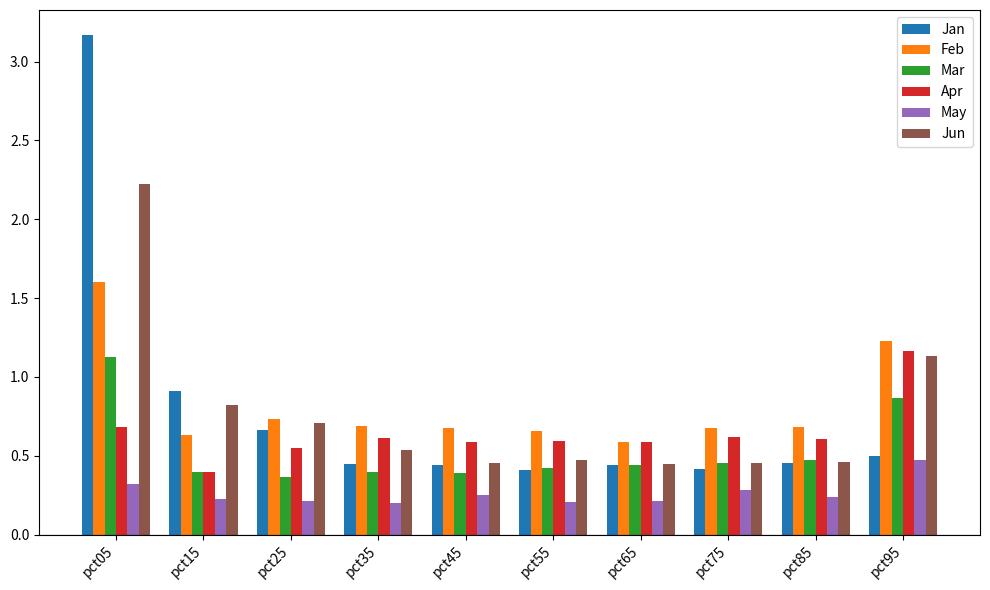

Is it true that Jun equals 0.1 at pct35?

False